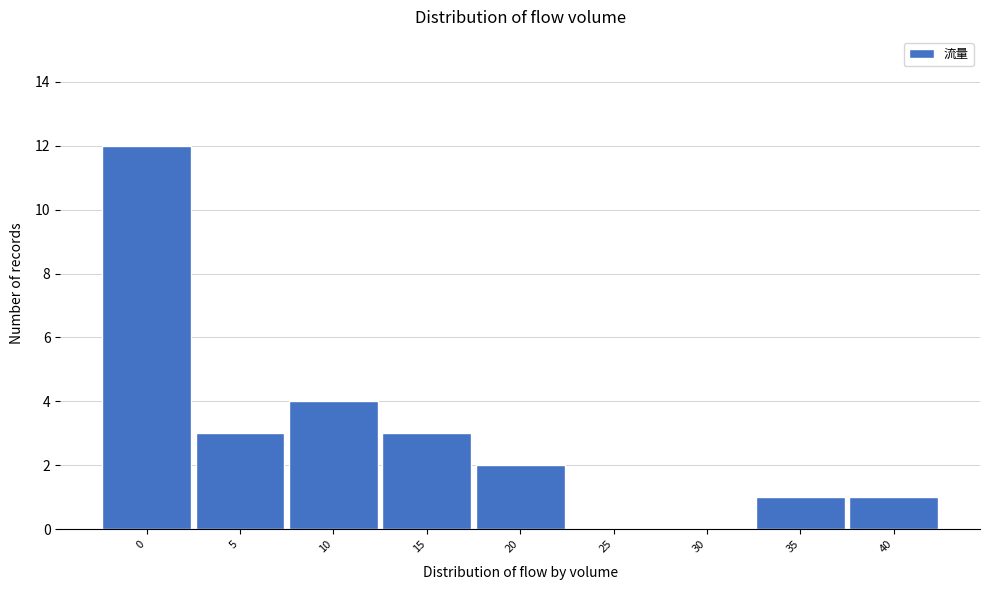

Reading left to right, list every bar in this chart as the range it spans on the x-axis followed by its height. The values are not printed on the chart, so give them approximately, as read against the axis.

-2.5 to 2.5: 12
2.5 to 7.5: 3
7.5 to 12.5: 4
12.5 to 17.5: 3
17.5 to 22.5: 2
22.5 to 27.5: 0
27.5 to 32.5: 0
32.5 to 37.5: 1
37.5 to 42.5: 1